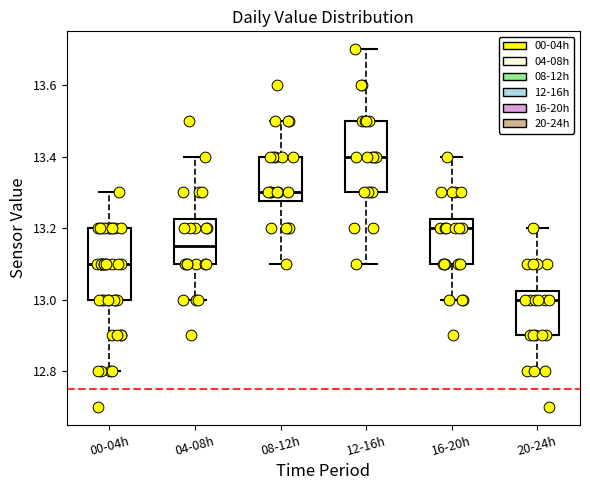

Reading left to right, read every box against the y-axis: the position of its median line, the range the box covers, and the ends of its whiskers. The values are not printed on the chart, so give them approximately, as read against the axis.

00-04h: median 13.10, box 13.00 to 13.20, whiskers 12.80 to 13.30
04-08h: median 13.16, box 13.10 to 13.22, whiskers 13.00 to 13.40
08-12h: median 13.30, box 13.28 to 13.40, whiskers 13.10 to 13.50
12-16h: median 13.40, box 13.30 to 13.50, whiskers 13.10 to 13.70
16-20h: median 13.20, box 13.10 to 13.22, whiskers 13.00 to 13.40
20-24h: median 13.00, box 12.90 to 13.02, whiskers 12.80 to 13.20